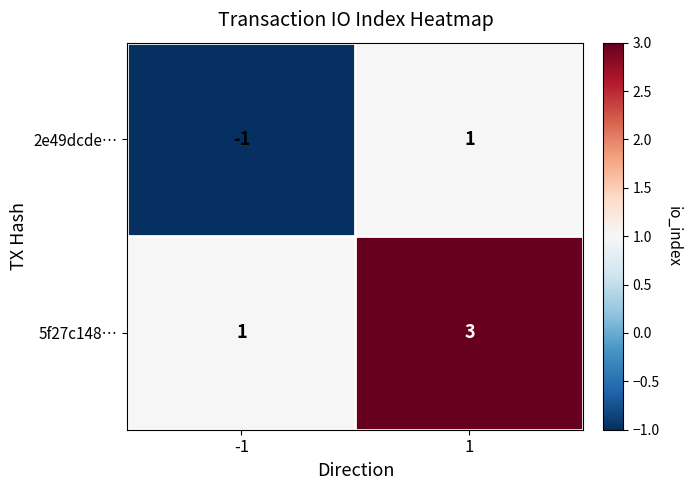

Reading left to right, extract all data points from this chart.

2e49dcde…: -1	1
5f27c148…: 1	3